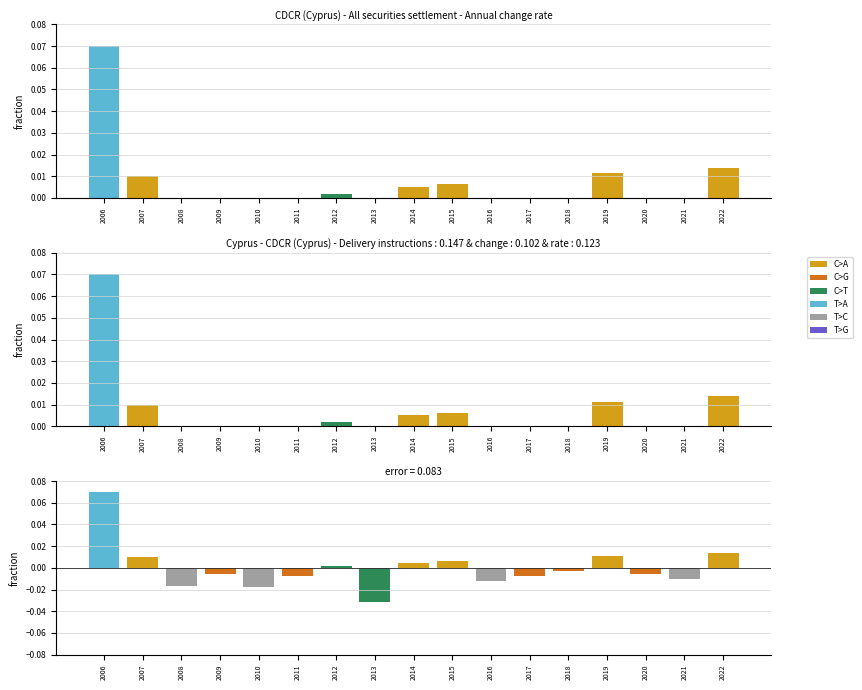

Which has a higher value, 2007 or 2017?

2007